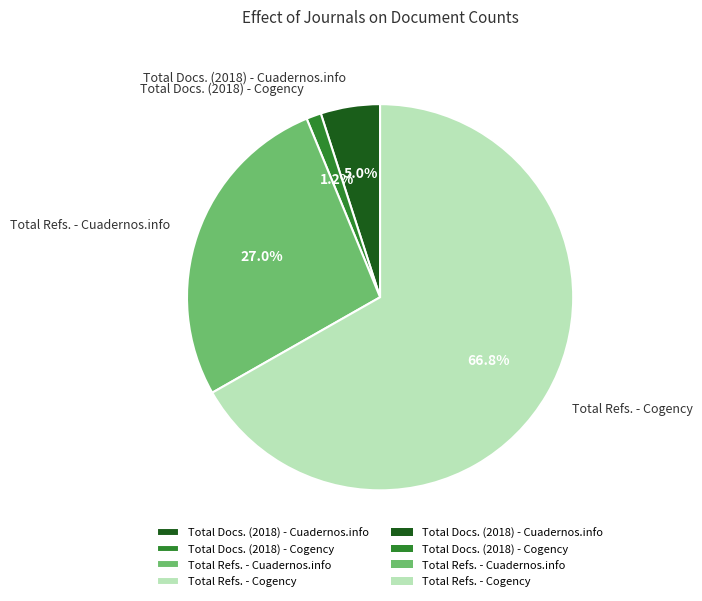

Which has a higher value, Total Docs. (2018) - Cogency or Total Refs. - Cogency?

Total Refs. - Cogency